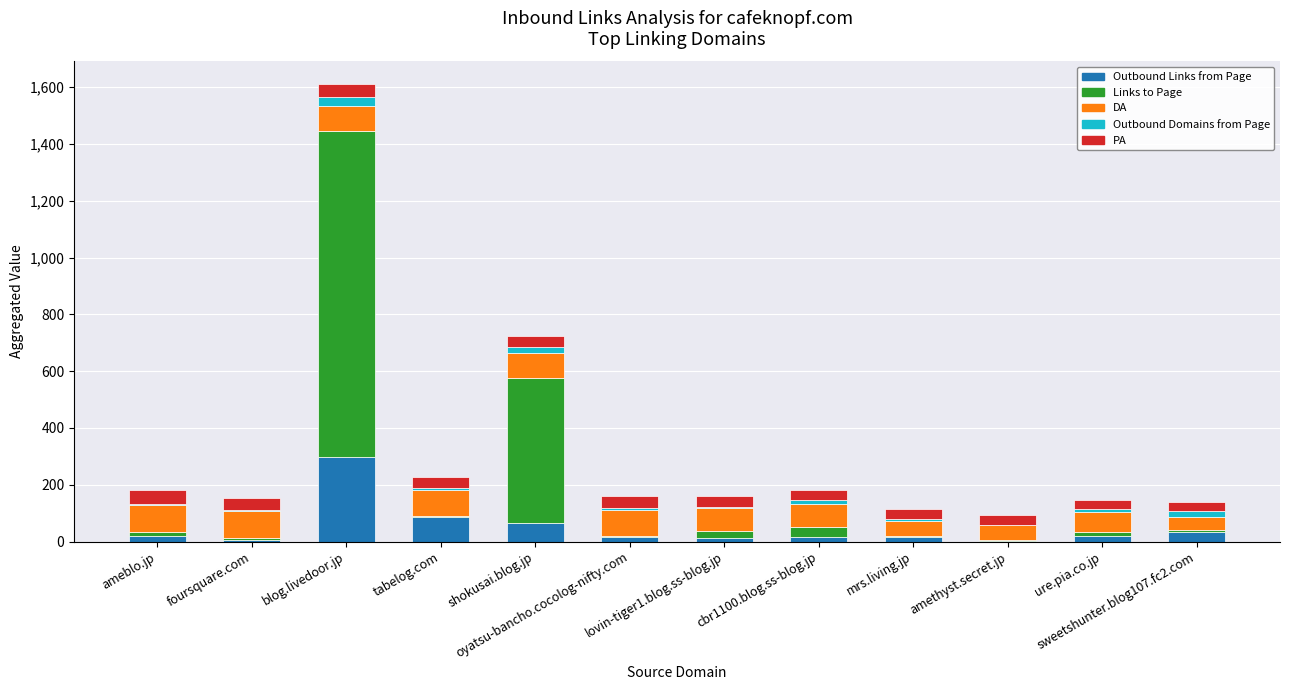

What is the sum of all Outbound Links from Page values?

586